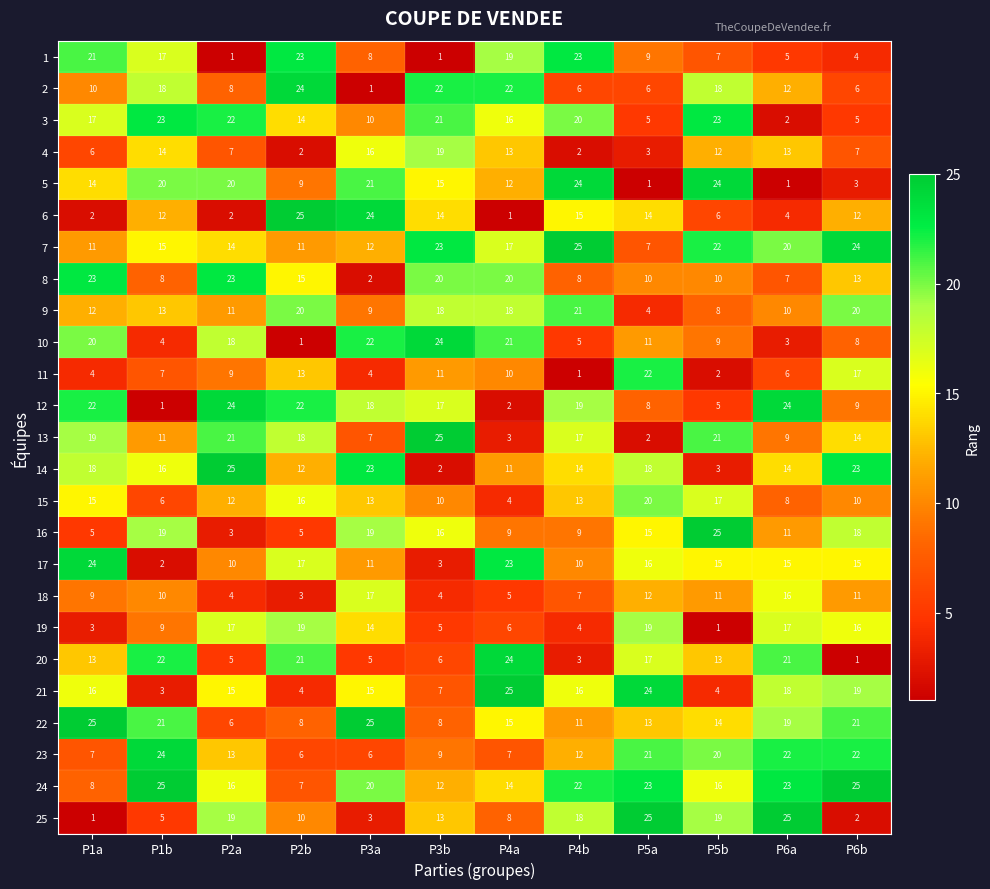

At P5a, list the series in order from largest to smallest.

25, 21, 24, 11, 23, 15, 19, 14, 20, 17, 16, 6, 22, 18, 10, 8, 1, 12, 7, 2, 3, 9, 4, 13, 5